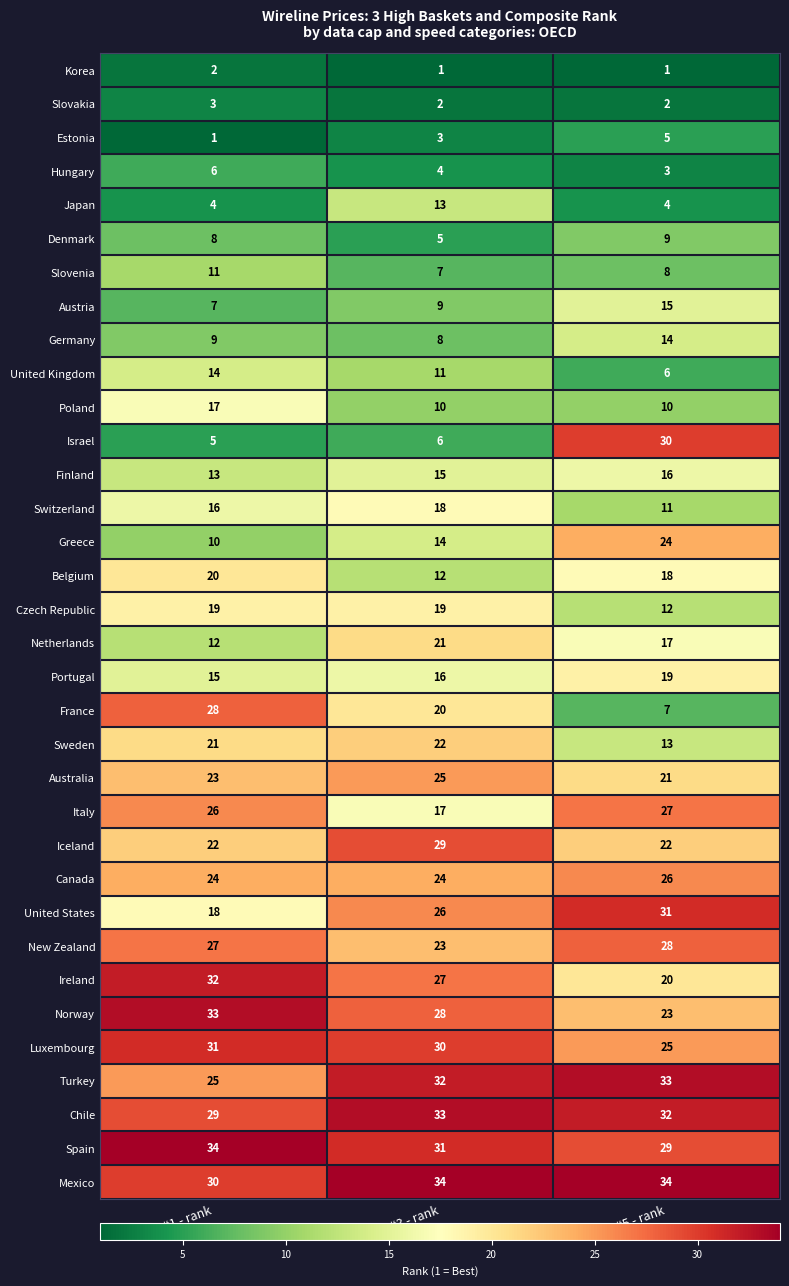

How many Slovenia values are between 7 and 11?

3